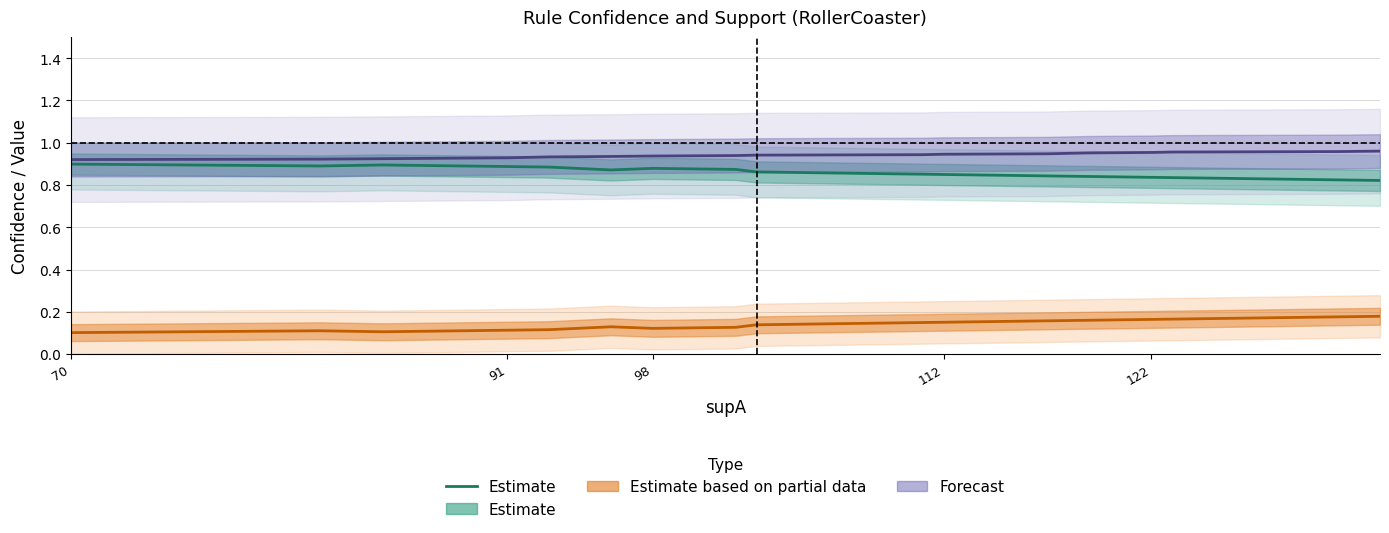

What is the value of the 5th point from the left?

0.9